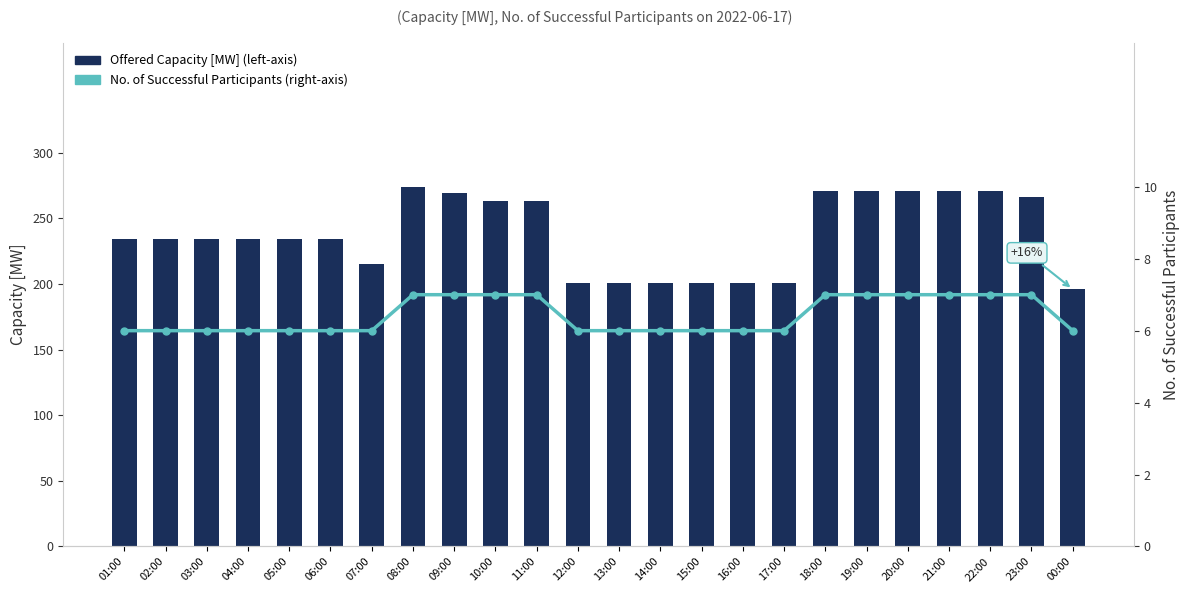

Reading left to right, what are all the values shown in this chart?

Offered Capacity [MW] (left-axis): 01:00=234	02:00=234	03:00=234	04:00=234	05:00=234	06:00=234	07:00=215	08:00=274	09:00=269	10:00=263	11:00=263	12:00=201	13:00=201	14:00=201	15:00=201	16:00=201	17:00=201	18:00=271	19:00=271	20:00=271	21:00=271	22:00=271	23:00=266	00:00=196
No. of Successful Participants (right-axis): 01:00=6	02:00=6	03:00=6	04:00=6	05:00=6	06:00=6	07:00=6	08:00=7	09:00=7	10:00=7	11:00=7	12:00=6	13:00=6	14:00=6	15:00=6	16:00=6	17:00=6	18:00=7	19:00=7	20:00=7	21:00=7	22:00=7	23:00=7	00:00=6